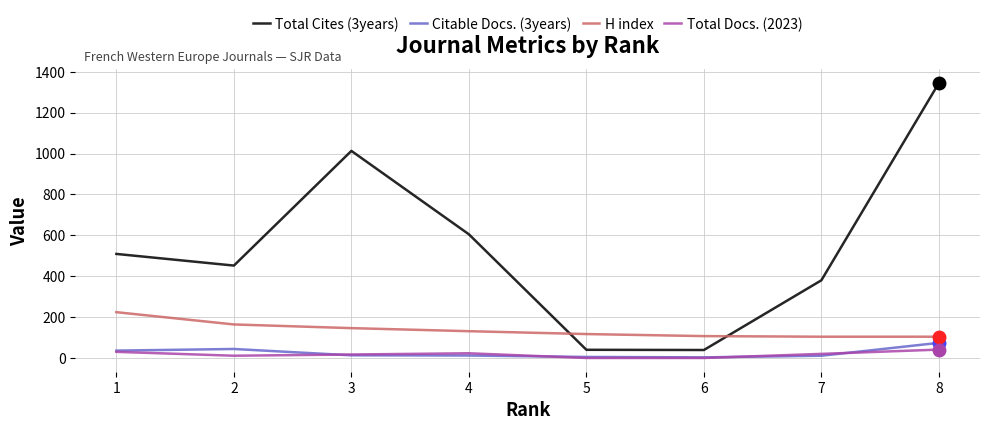

What is the minimum value for H index?

104